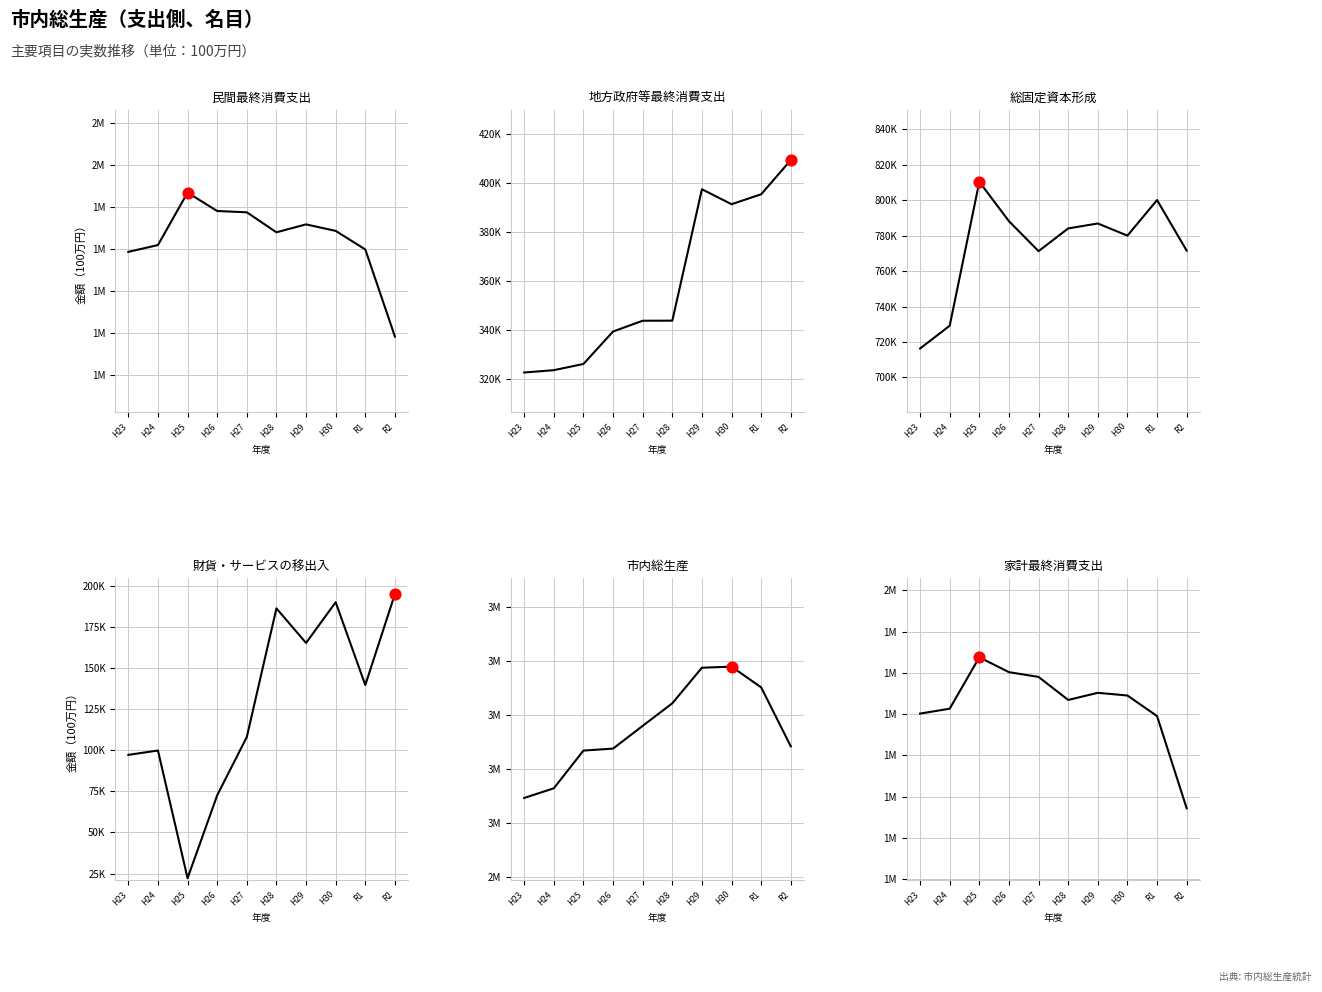

Which series contains the lowest Y value?

財貨・サービスの移出入